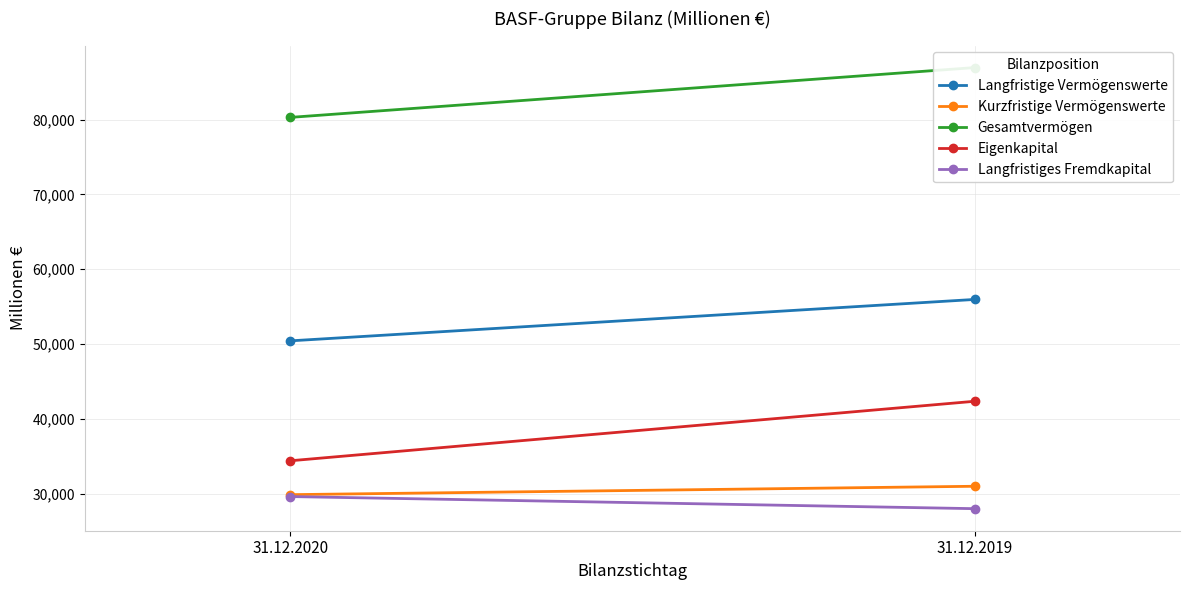

True or false: Langfristiges Fremdkapital has a value of 29614 at 31.12.2020.

True